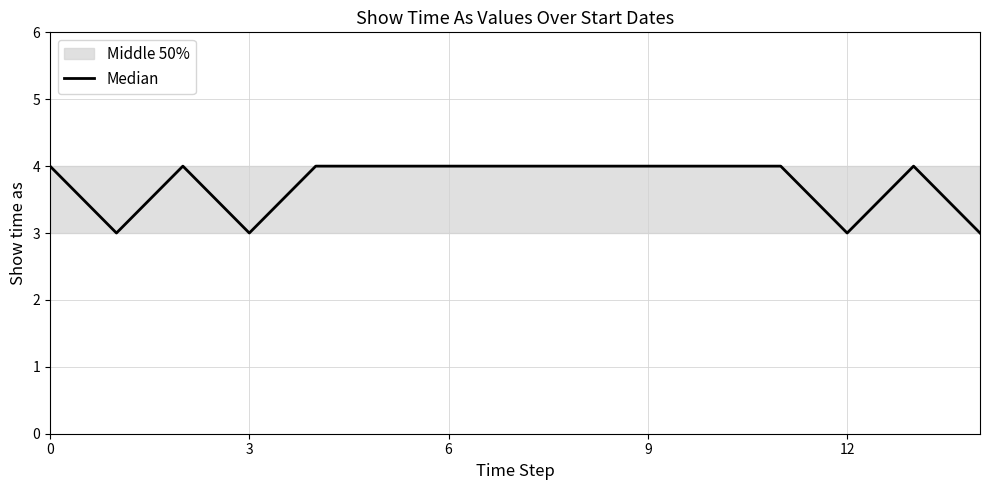

The value at 9 is 4. True or false?

True